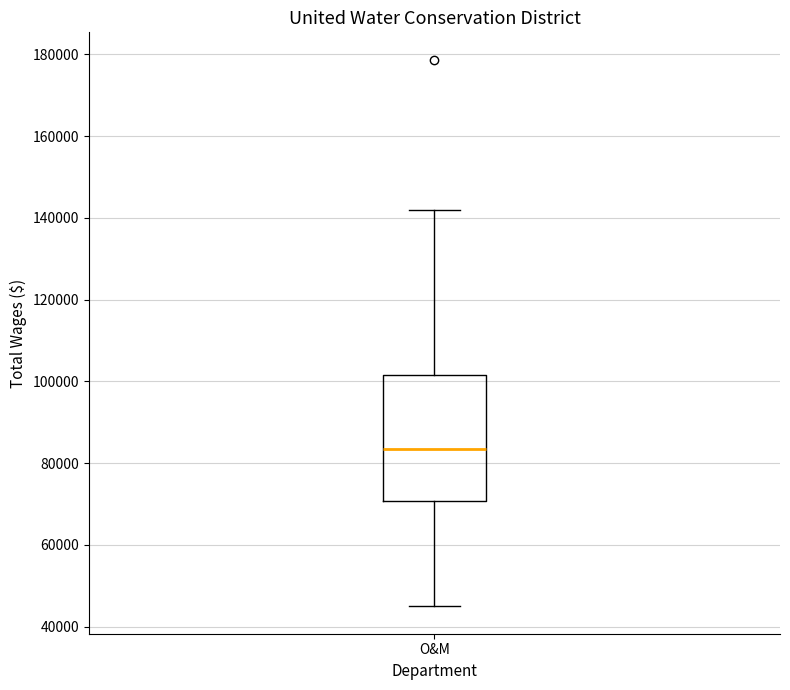

Where does the lower whisker of the box for O&M end on the y-axis? The values are not printed on the chart, so give them approximately, as read against the axis.

44000